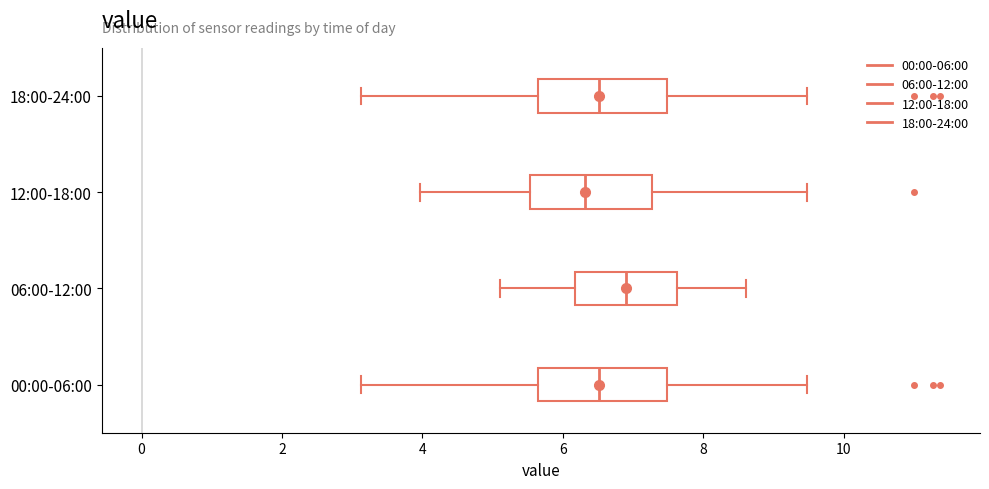

Where is the right edge of the box for 00:00-06:00 on the x-axis? The values are not printed on the chart, so give them approximately, as read against the axis.

7.4